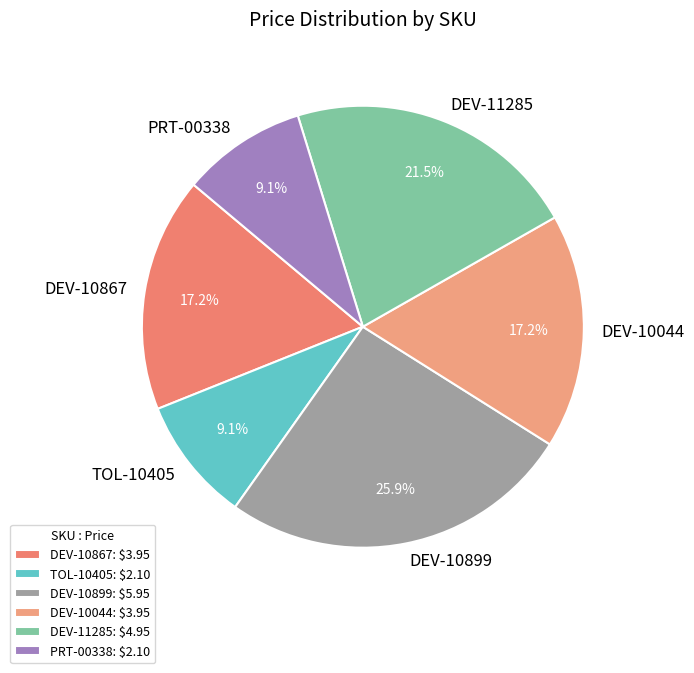

What is the total percentage of DEV-10044 and TOL-10405?

26.3%